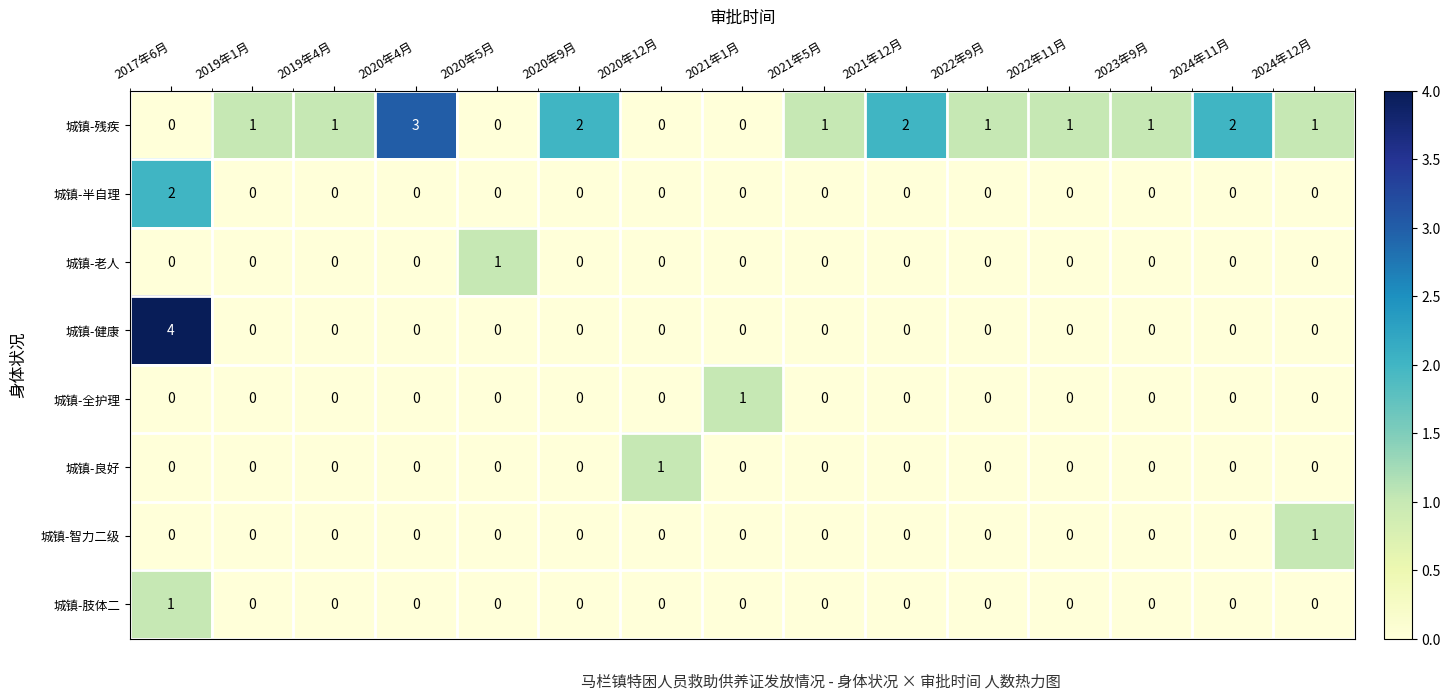

How many data points does each series have?

15